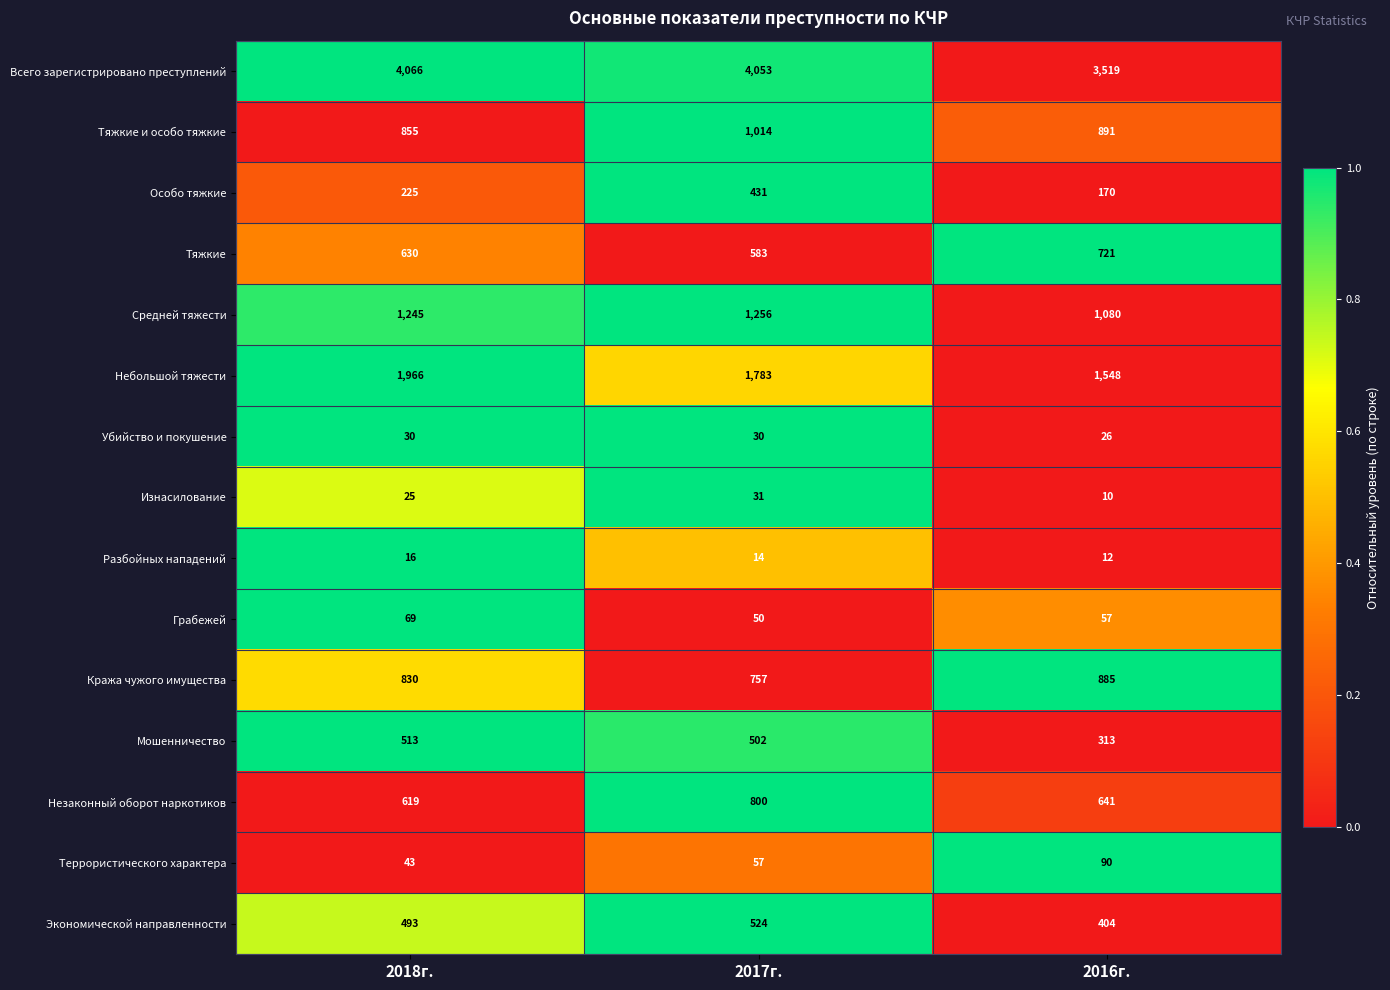

Which series has the largest range (max minus min)?

Всего зарегистрировано преступлений